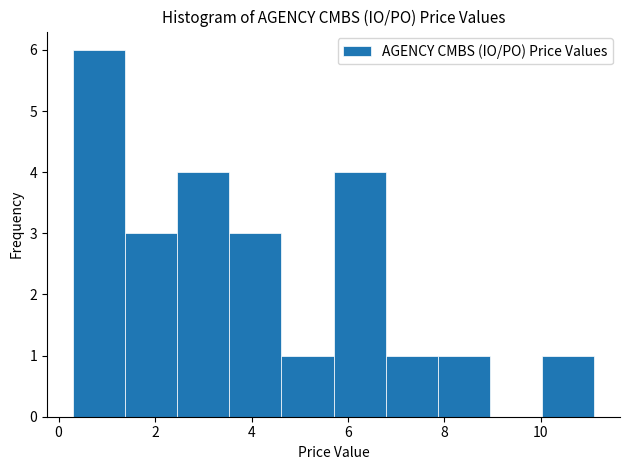

Reading left to right, list every bar in this chart as the range it spans on the x-axis followed by its height. Neither the bar edges nor the heights are printed on the chart, so give them approximately, as read against the axes.

0.30 to 1.38: 6
1.38 to 2.46: 3
2.46 to 3.54: 4
3.54 to 4.62: 3
4.62 to 5.70: 1
5.70 to 6.78: 4
6.78 to 7.86: 1
7.86 to 8.94: 1
8.94 to 10.02: 0
10.02 to 11.10: 1